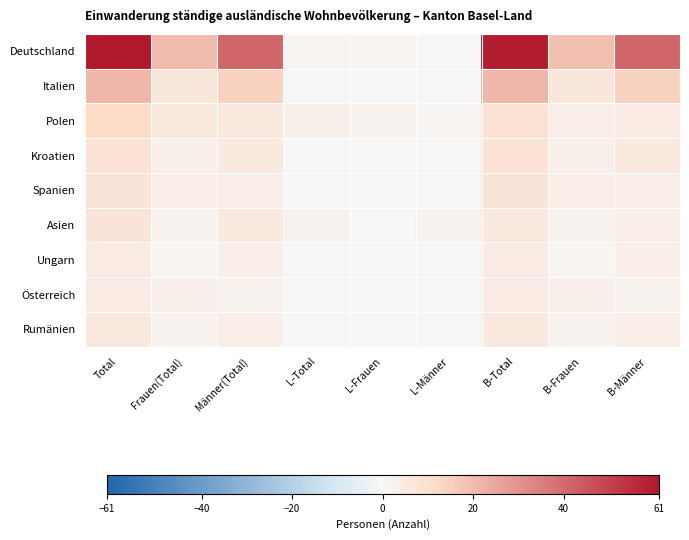

Which series has the largest total across all categories?

Deutschland